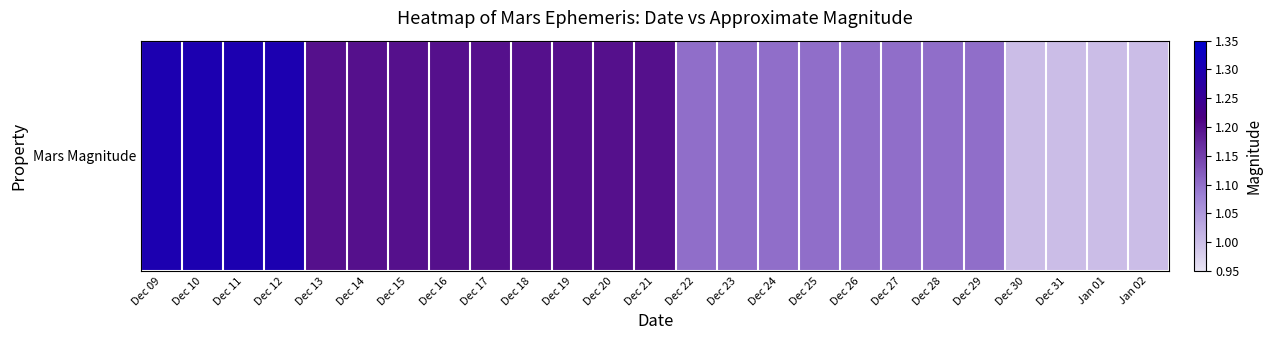

What is the ratio of the value at Jan 01 to the value at Dec 29?

0.9